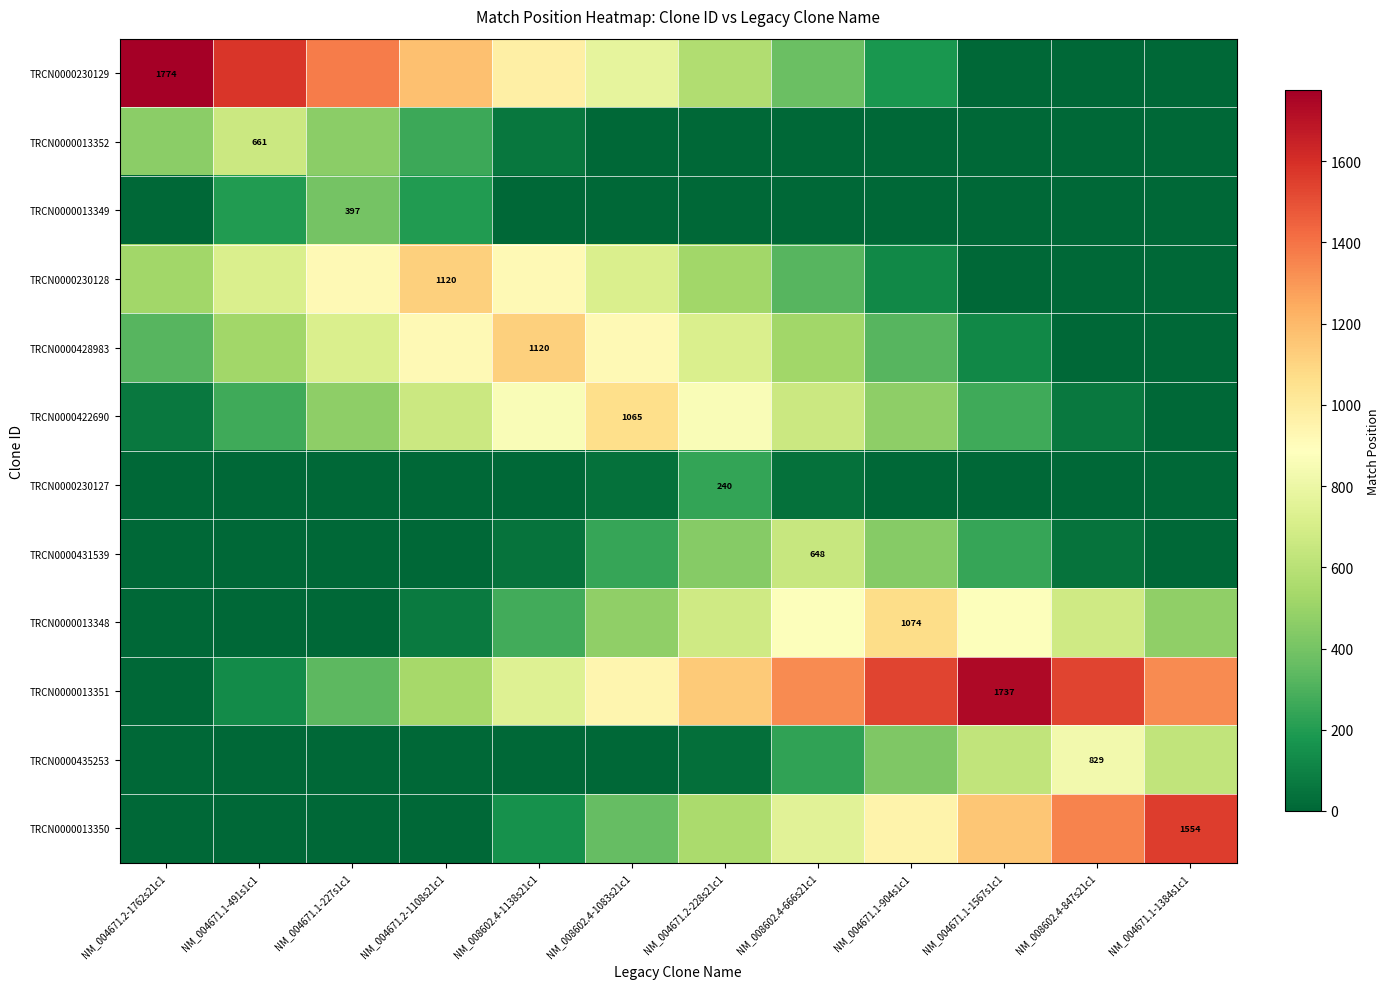

Which category has the lowest value across all series?

NM_004671.1-1567s1c1